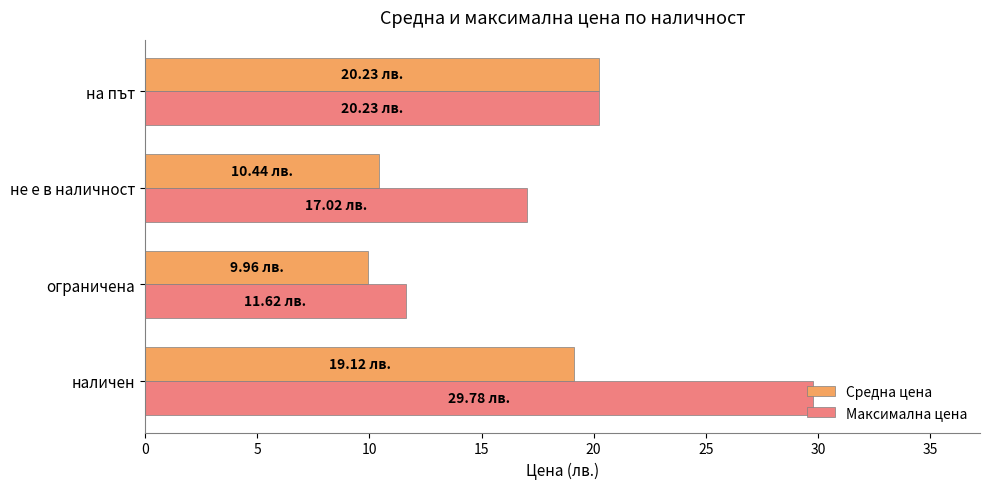

Is the value of Максимална цена at не е в наличност greater than the value of Средна цена at на път?

No